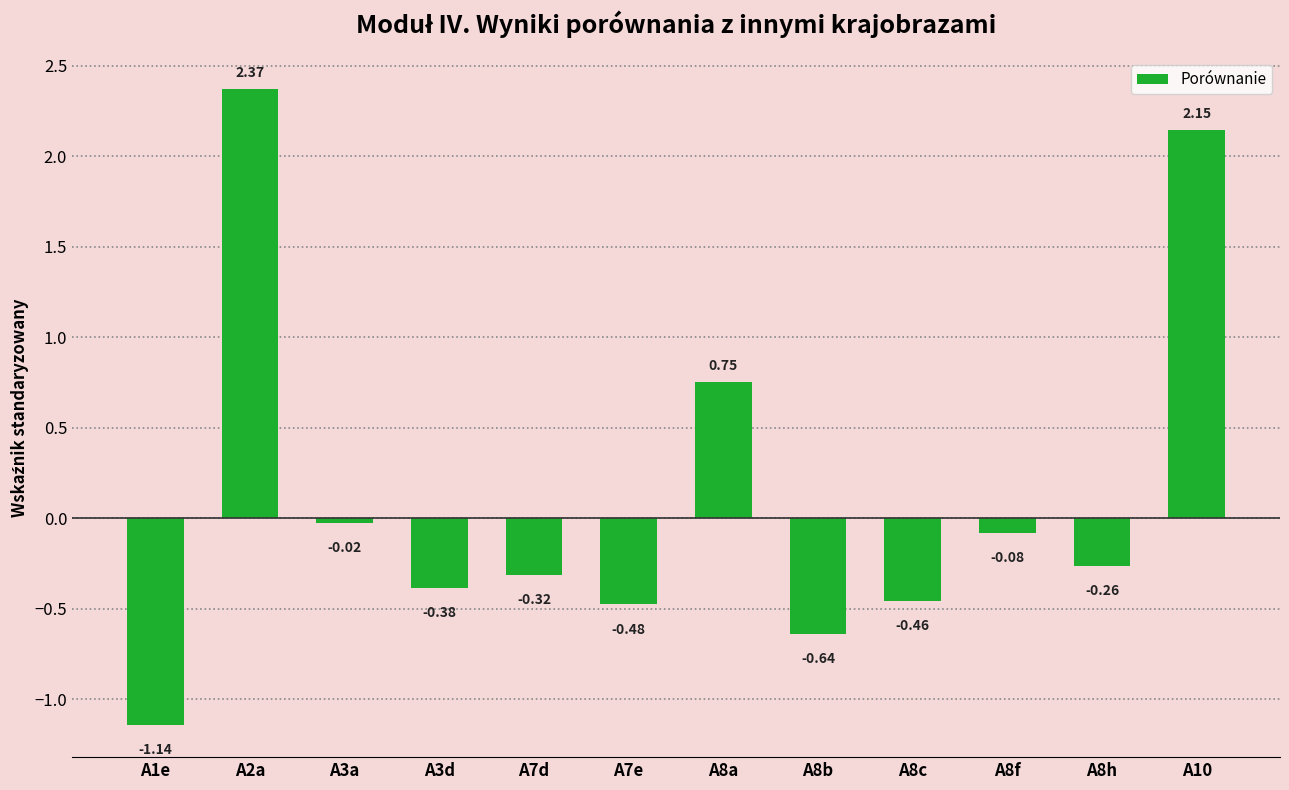

What is the change in value from A8c to A8f?

+0.4